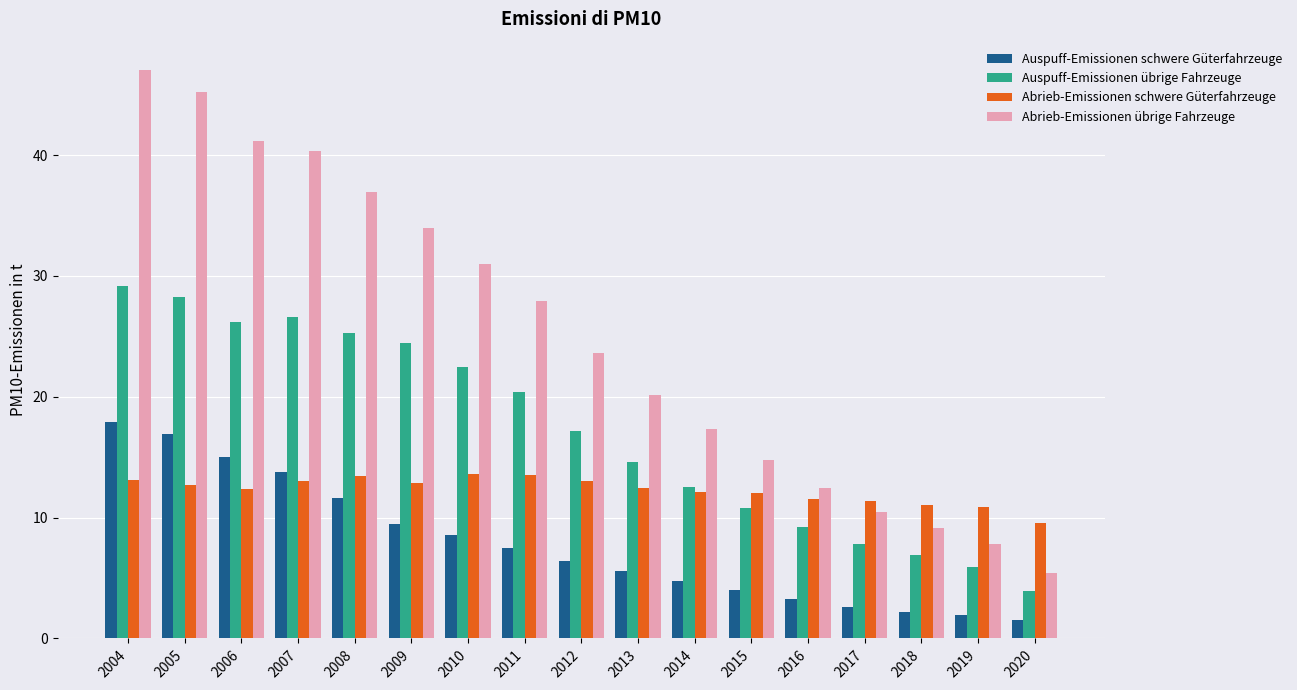

The value of Auspuff-Emissionen schwere Güterfahrzeuge at 2005 is 6.5. True or false?

False